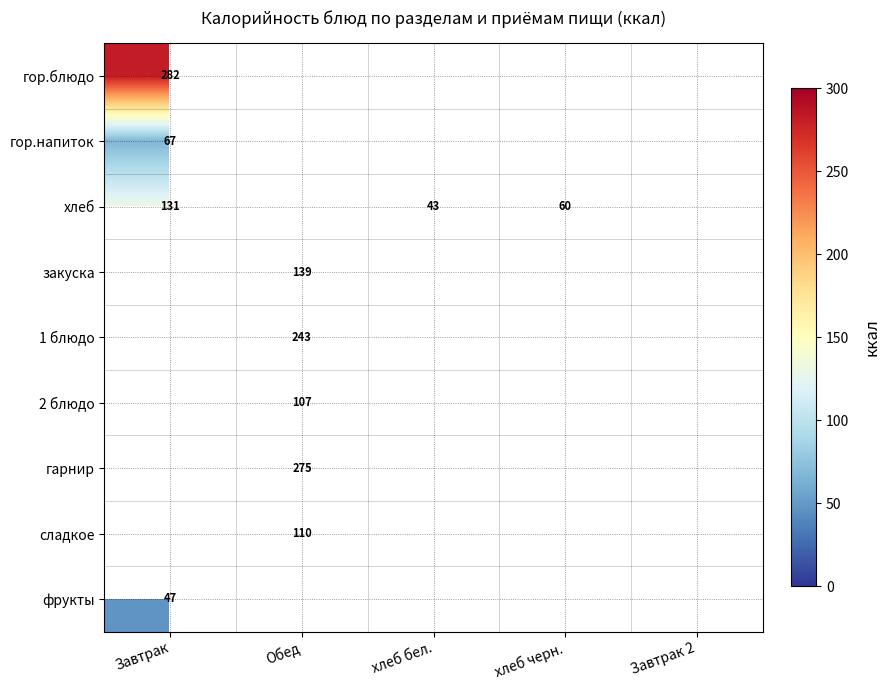

At how many categories does at least one series exceed 217?

2